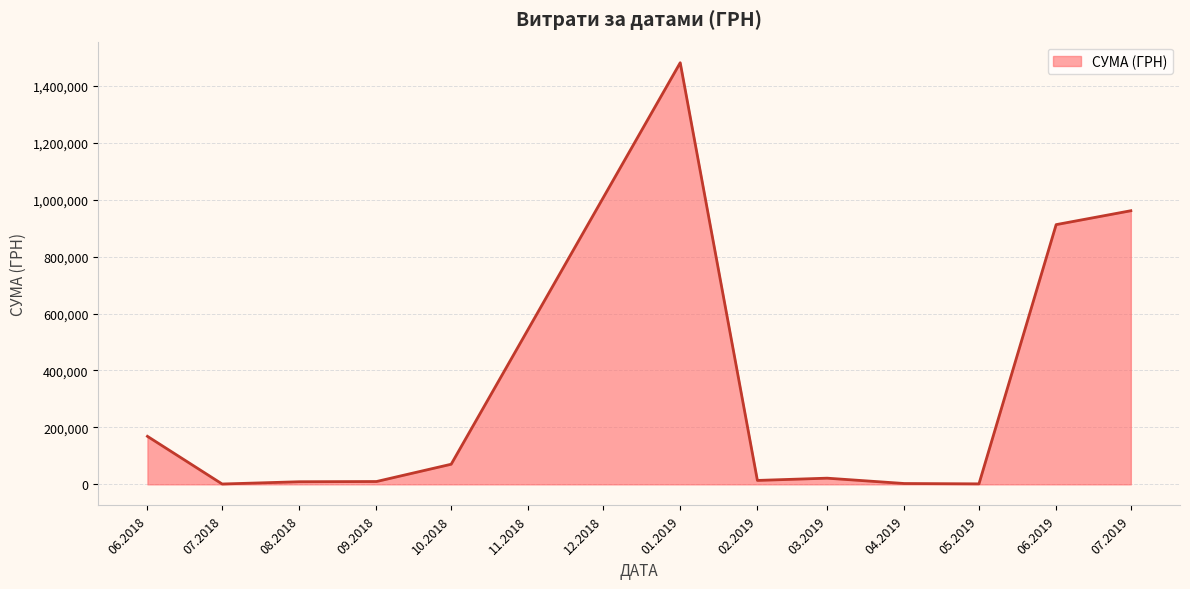

What is the difference between the maximum and minimum values?

1479432.9